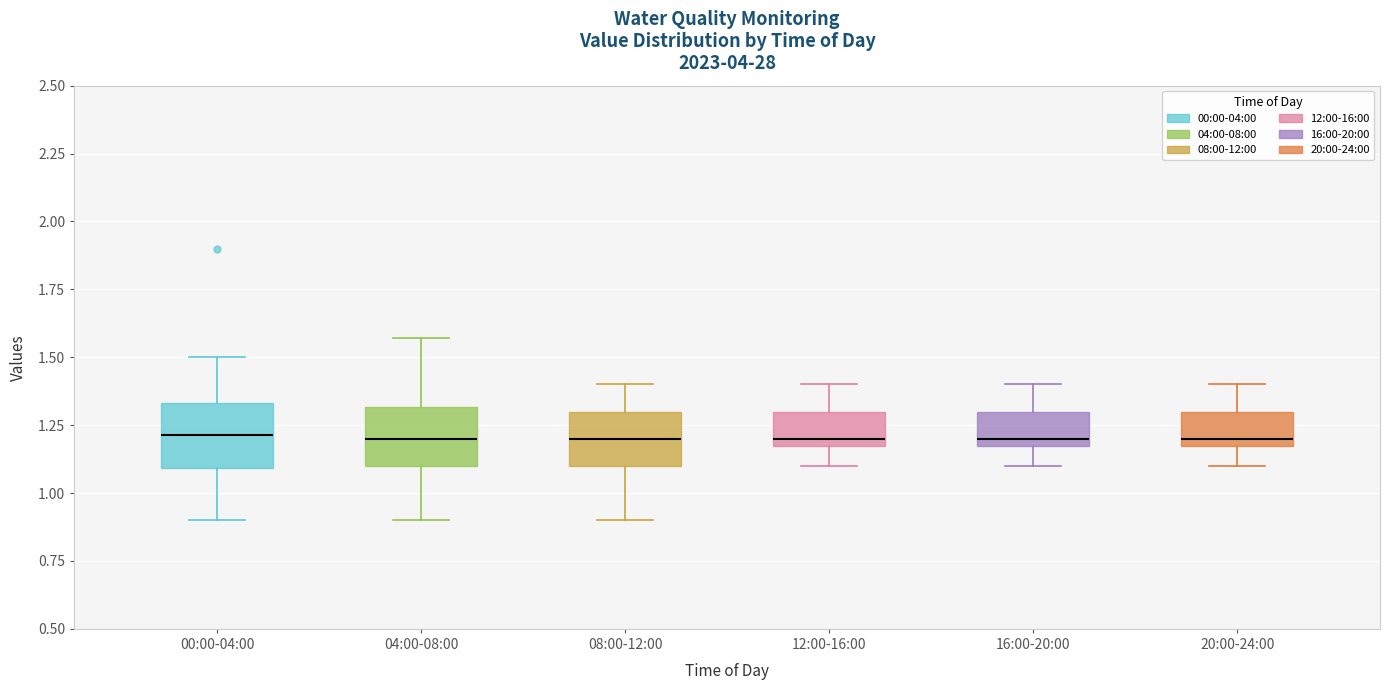

Where does the upper whisker of the box for 04:00-08:00 end on the y-axis? The values are not printed on the chart, so give them approximately, as read against the axis.

1.55